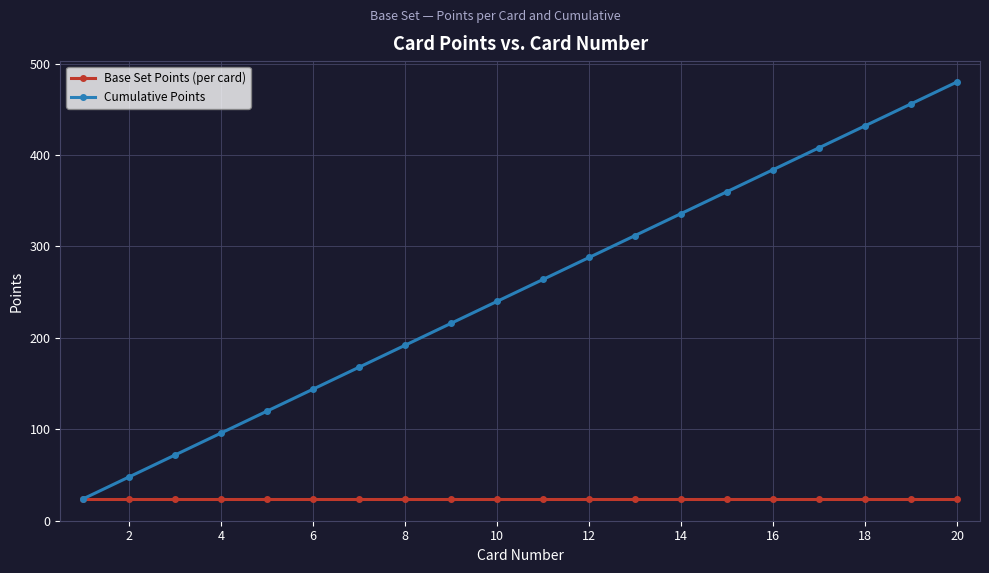

How many data points does each series have?

20